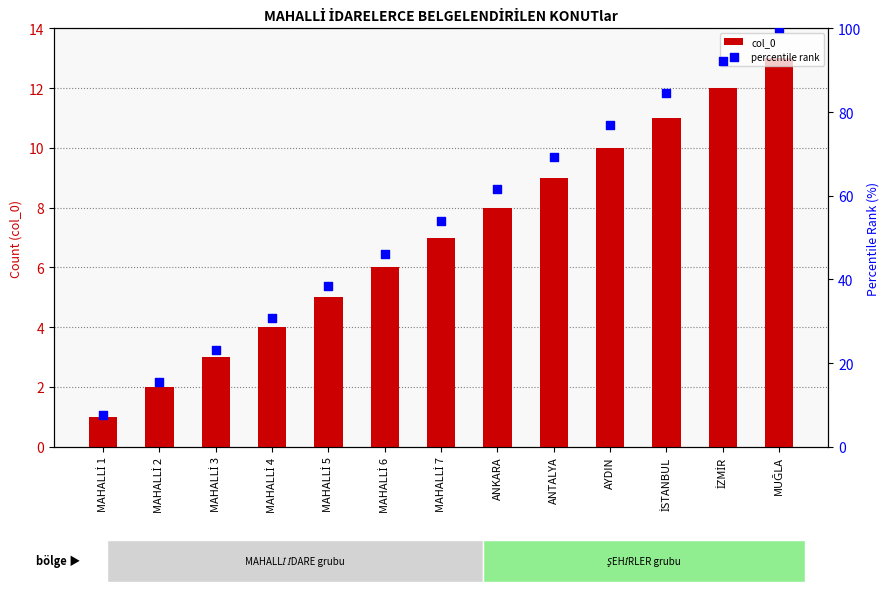

What are all the series names shown in the legend?

col_0, percentile rank